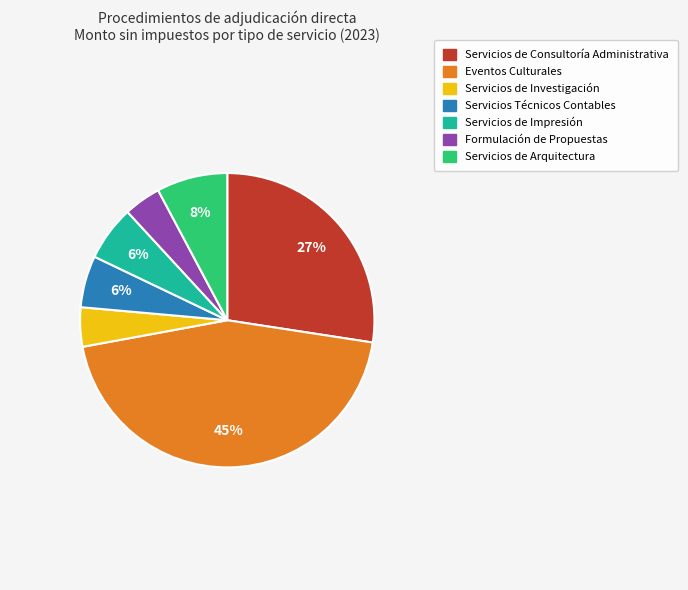

Is it true that Formulación de Propuestas is 4% of the pie?

True